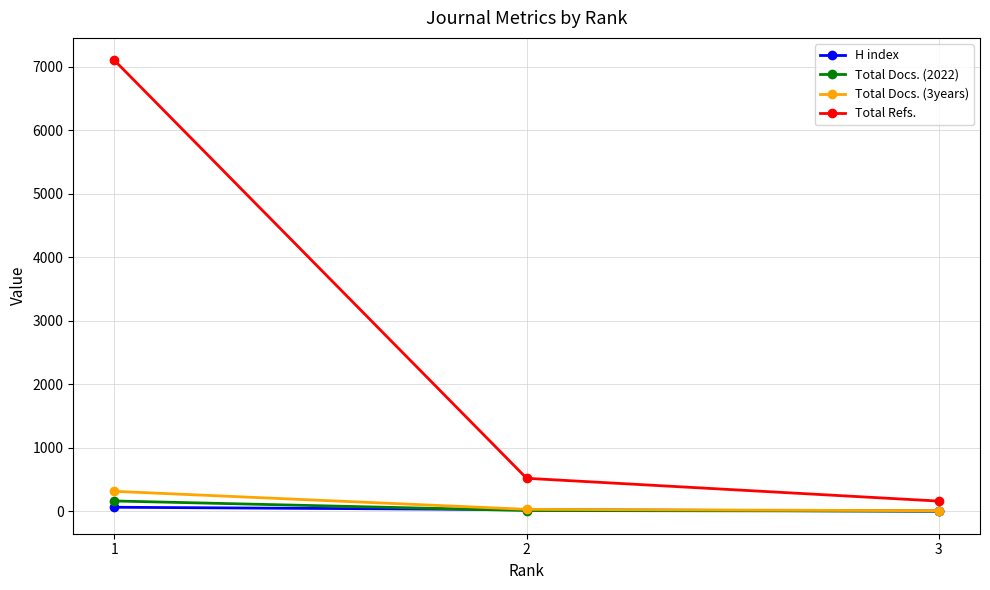

At which label does Total Docs. (2022) first exceed 12?

1